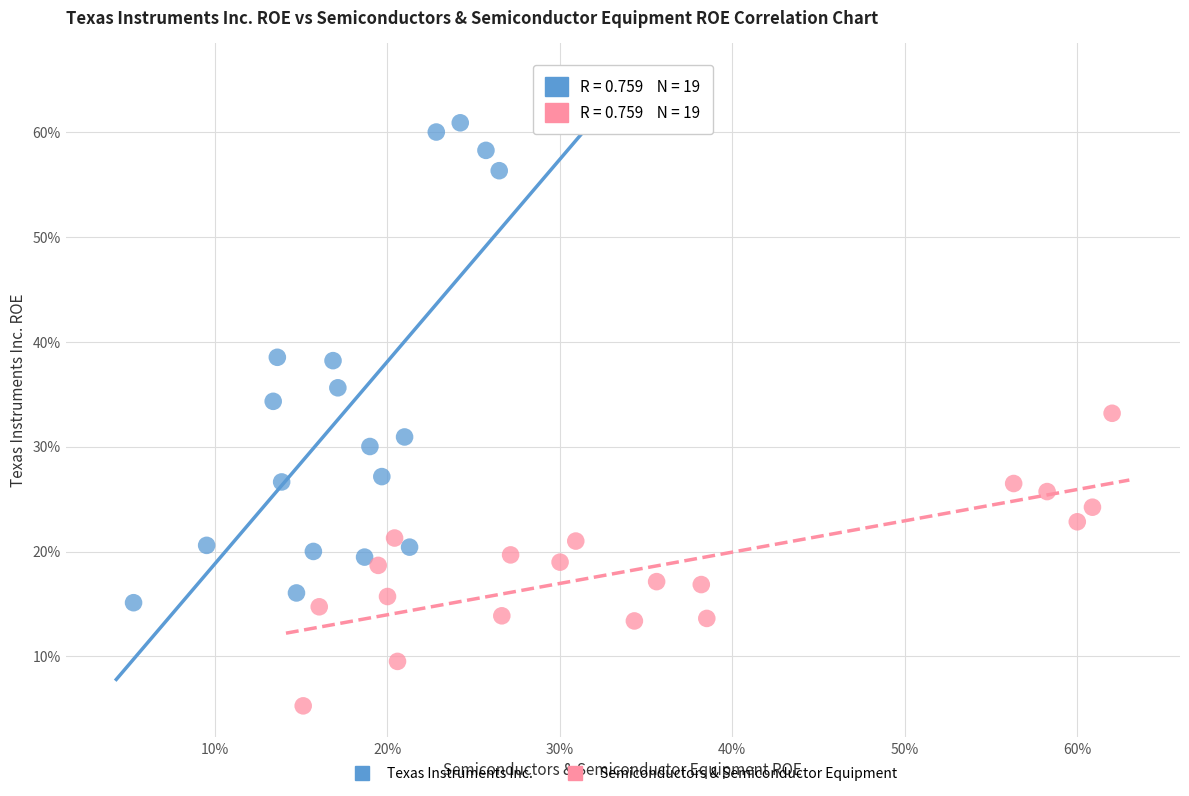

What are all the series names shown in the legend?

Texas Instruments Inc., Semiconductors & Semiconductor Equipment